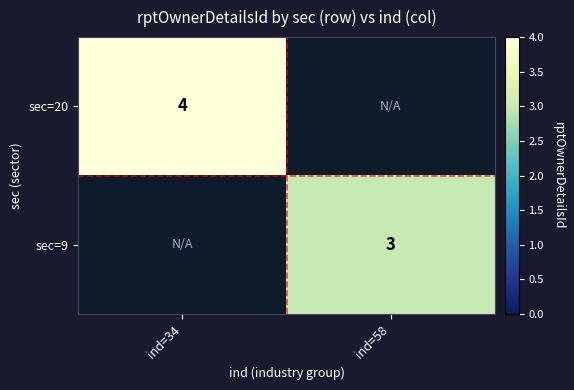

Which category has the highest value across all series?

ind=34